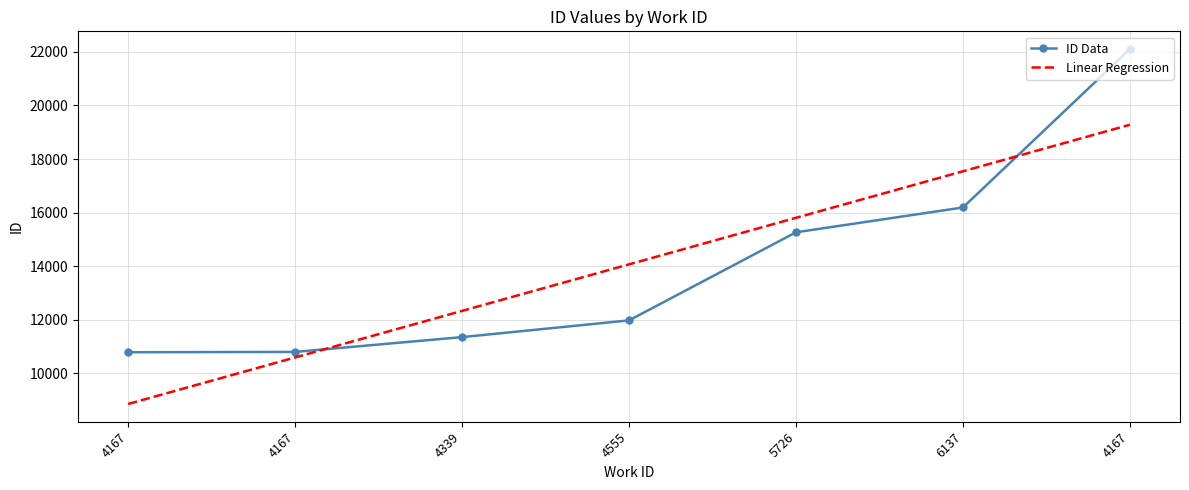

Reading right to left, transcribe all the data shown in this chart.

ID Data: 22108.0	16190.0	15262.0	11971.0	11346.0	10793.0	10781.0
Linear Regression: 19281.3	17542.4	15803.4	14064.4	12325.5	10586.5	8847.5